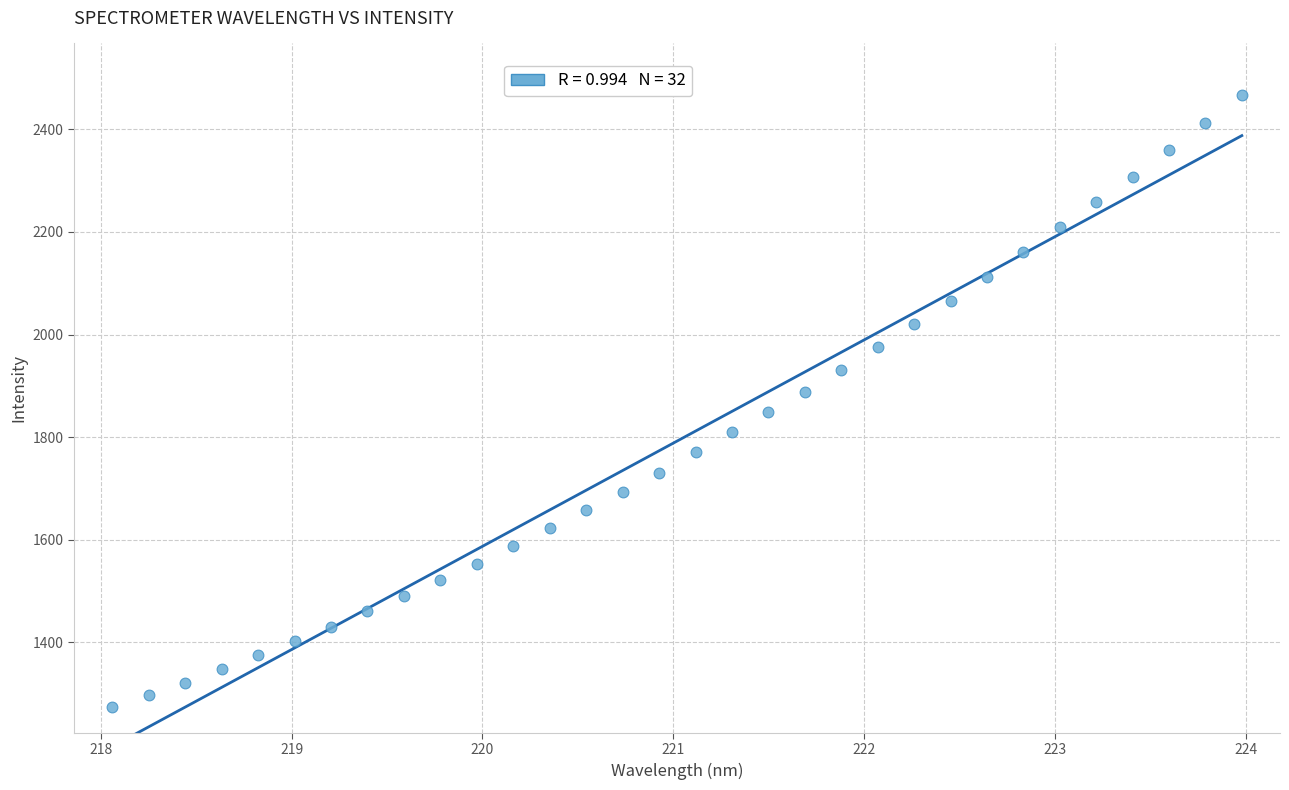

What is the range of X values (max minus min)?

5.9